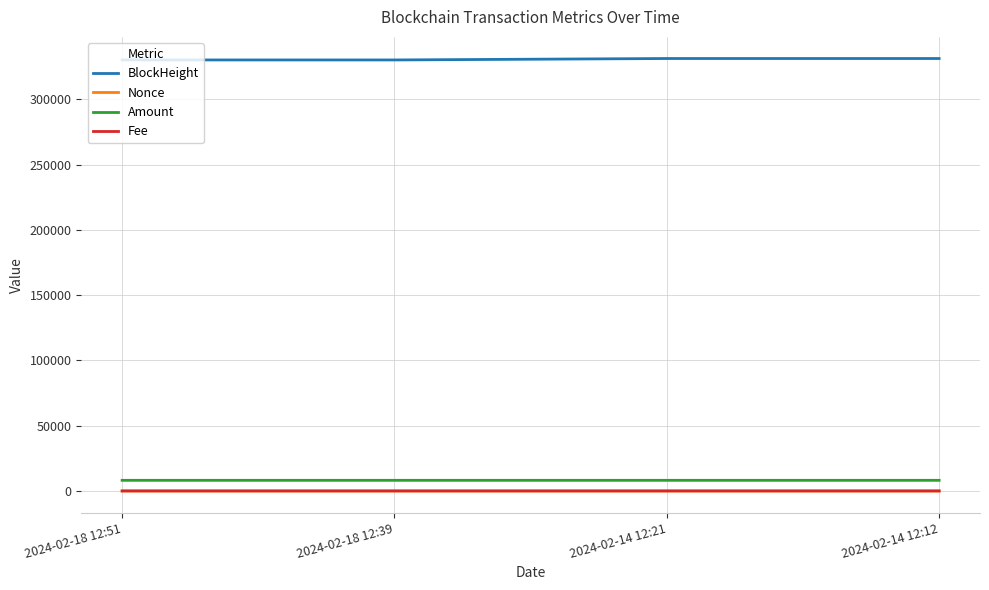

After their last crossing, which series has the higher values: Nonce or Fee?

Nonce